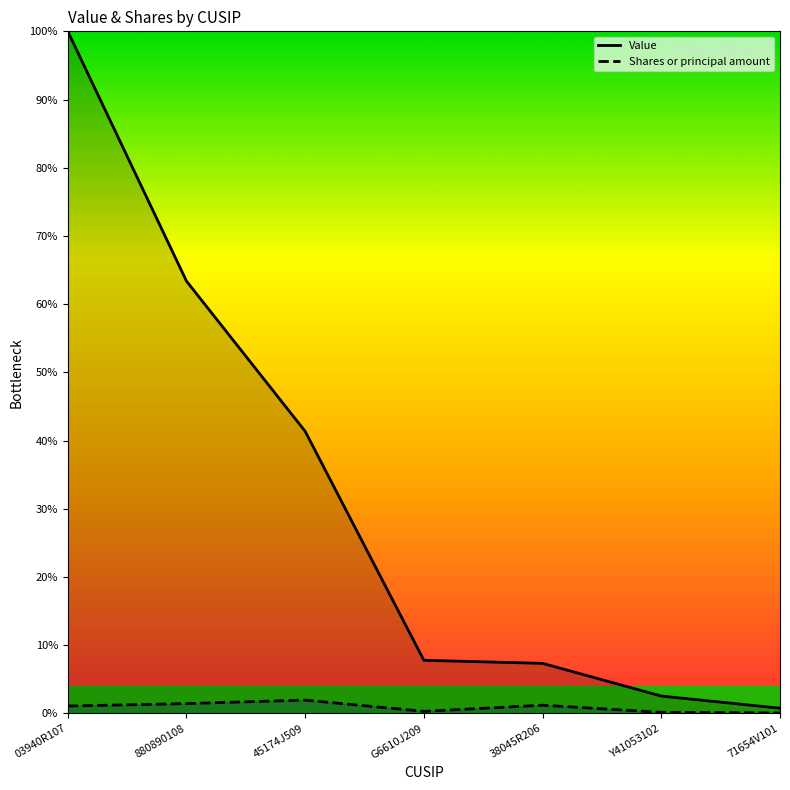

Rank the series by their maximum value, from lowest to highest.

Shares or principal amount, Value